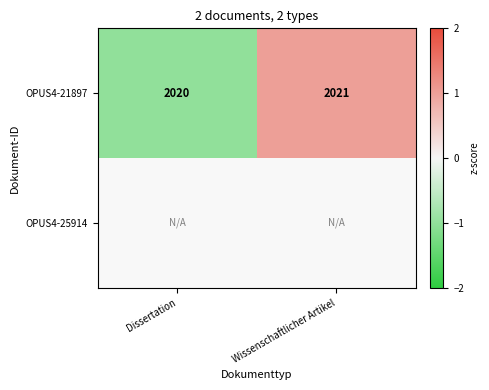

At which label does OPUS4-21897 reach its peak?

Wissenschaftlicher Artikel